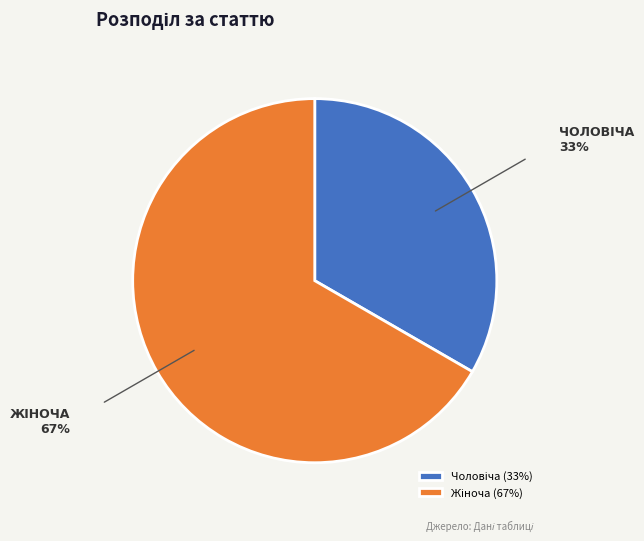

Is there any slice that represents more than half of the pie?

Yes